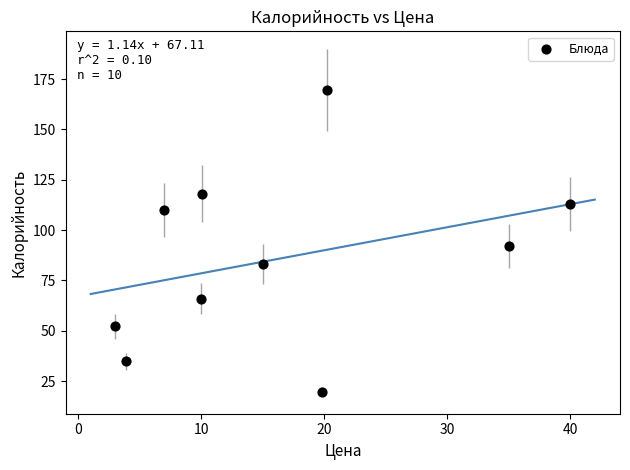

What Y value in the scatter plot is closest to 94?

92.0